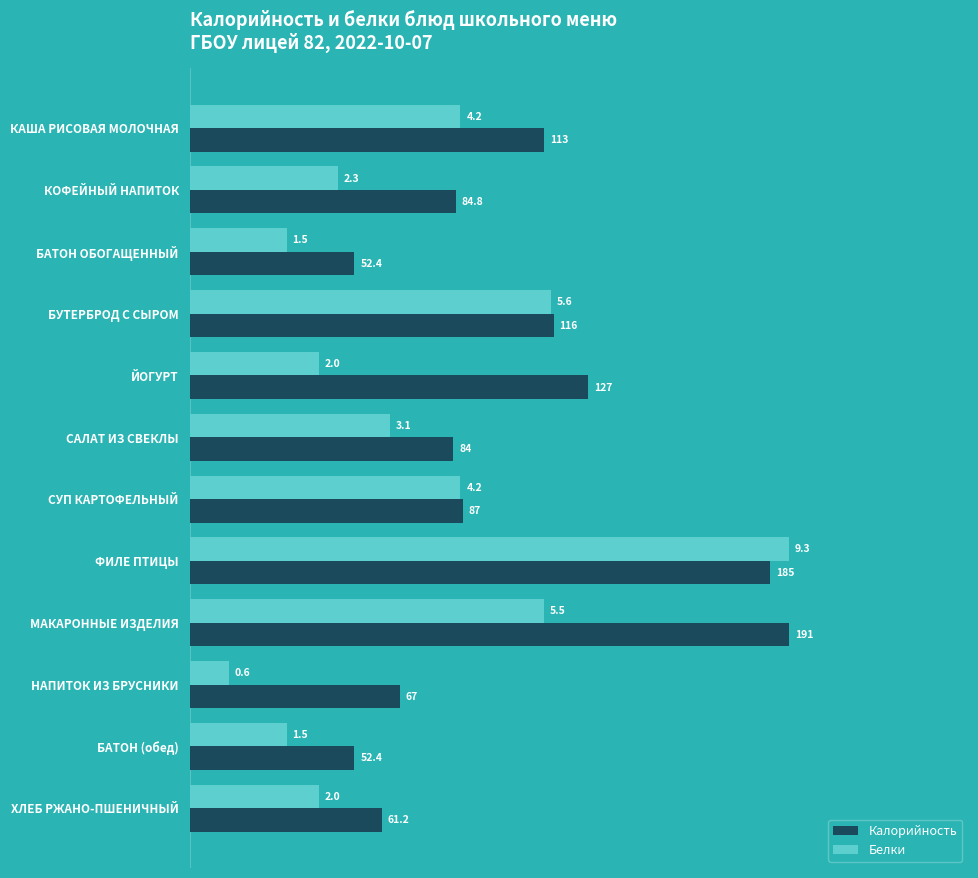

What are all the series names shown in the legend?

Калорийность, Белки